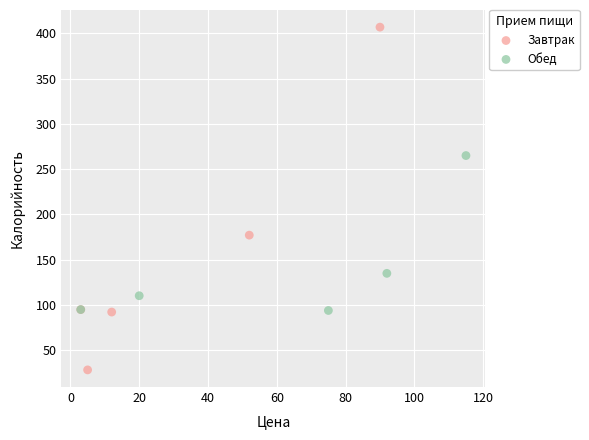

Which series has the largest Y range (max minus min)?

Завтрак